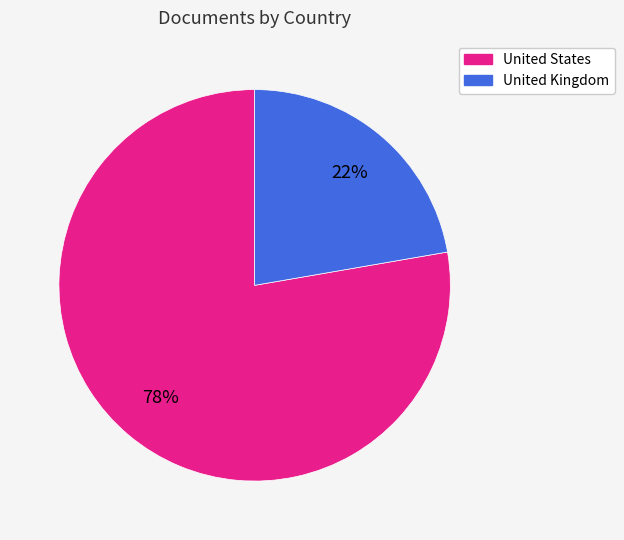

How many segments does this pie chart have?

2